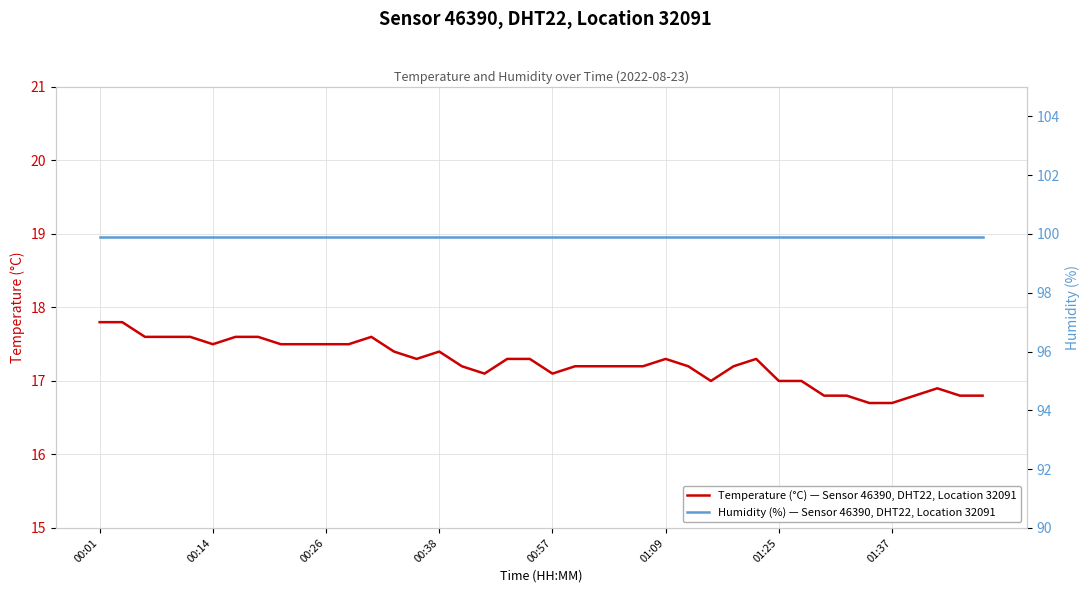

Which series has the largest range (max minus min)?

Temperature (°C) — Sensor 46390, DHT22, Location 32091